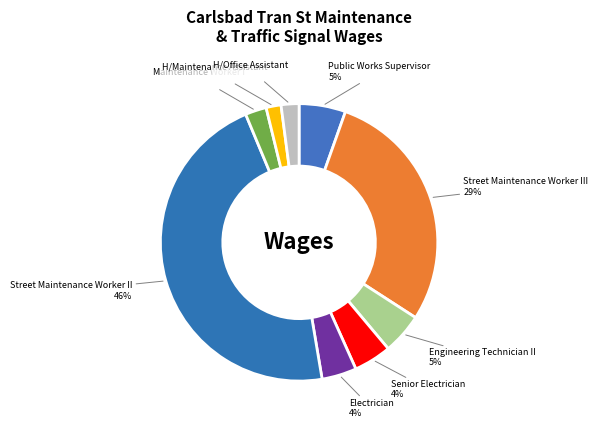

To the nearest percent, what is the average slice percentage?

11%